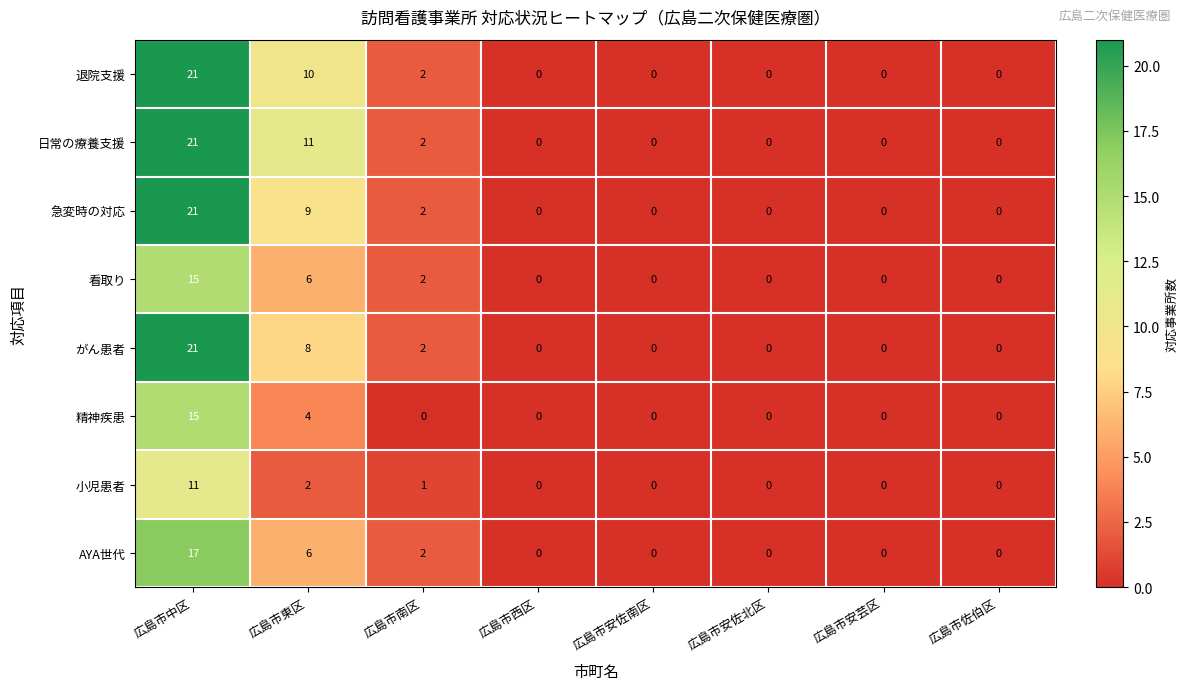

What is the greatest value displayed?

21